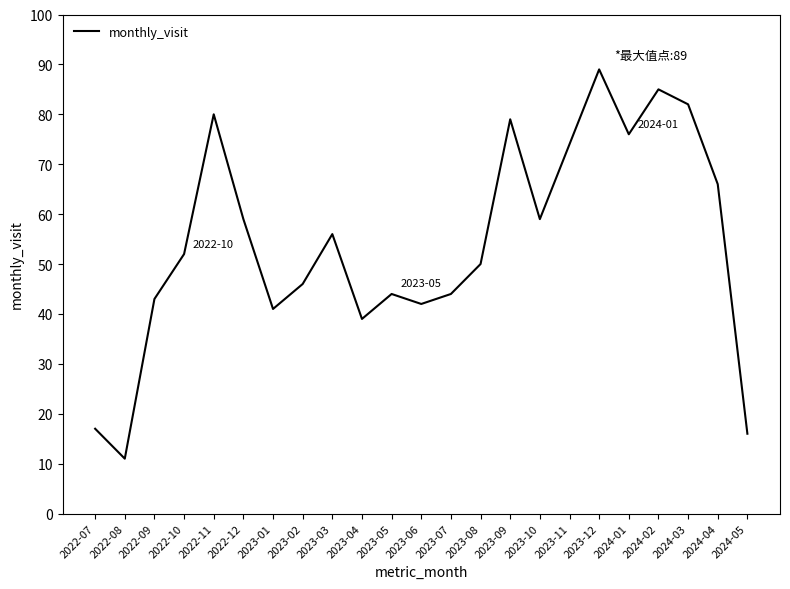

What is the sum of the values at 2022-10 and 2024-05?

68